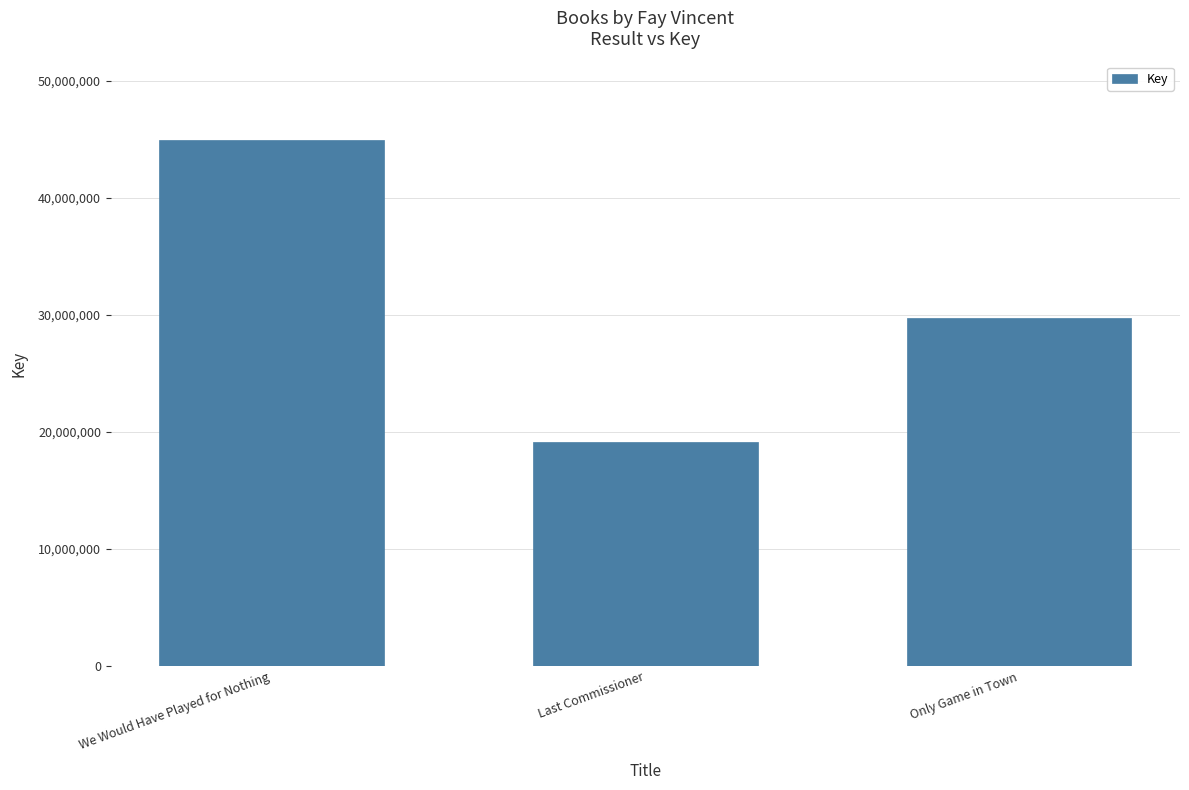

The chart shows a value of 8240430 at Last Commissioner. True or false?

False